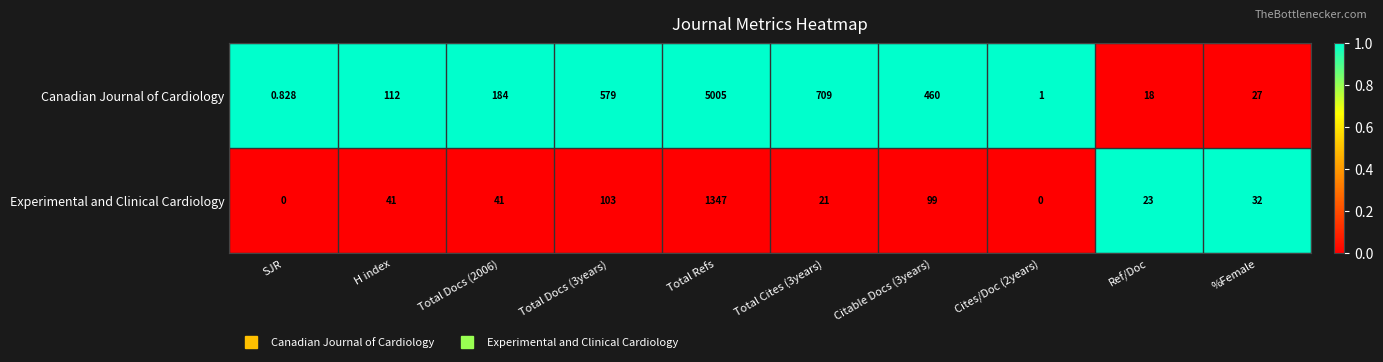

What is the total value across all series at Citable Docs (3years)?

559.0